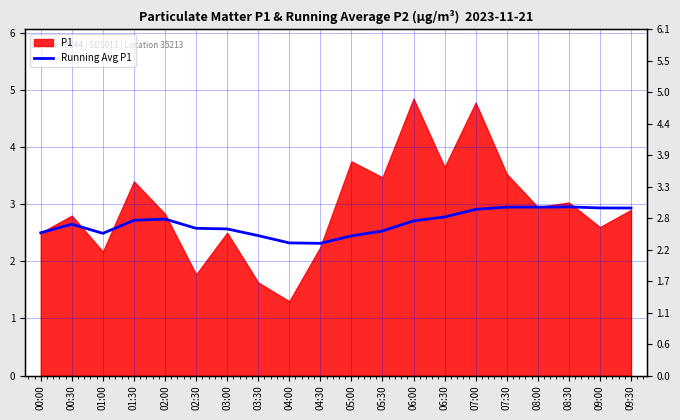

Reading right to left, extract all data points from this chart.

2.9	2.9	3.0	2.9	2.9	2.9	2.8	2.7	2.5	2.4	2.3	2.3	2.4	2.6	2.6	2.7	2.7	2.5	2.6	2.5